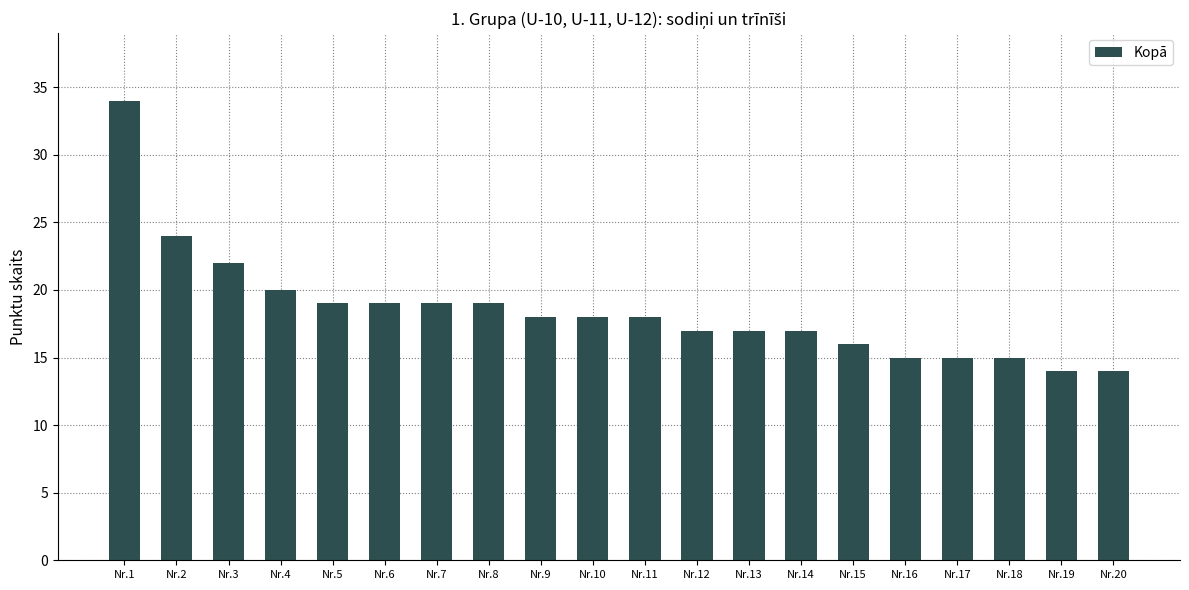

The chart shows a value of 34 at Nr.1. True or false?

True